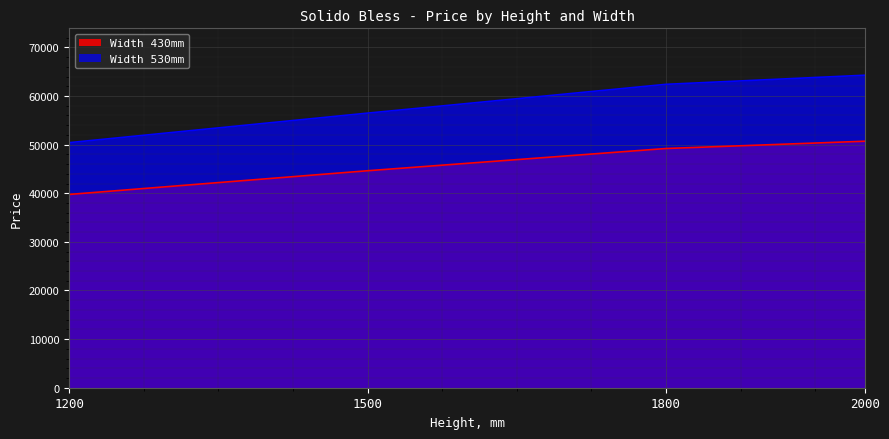

How many lines are shown in the chart?

2